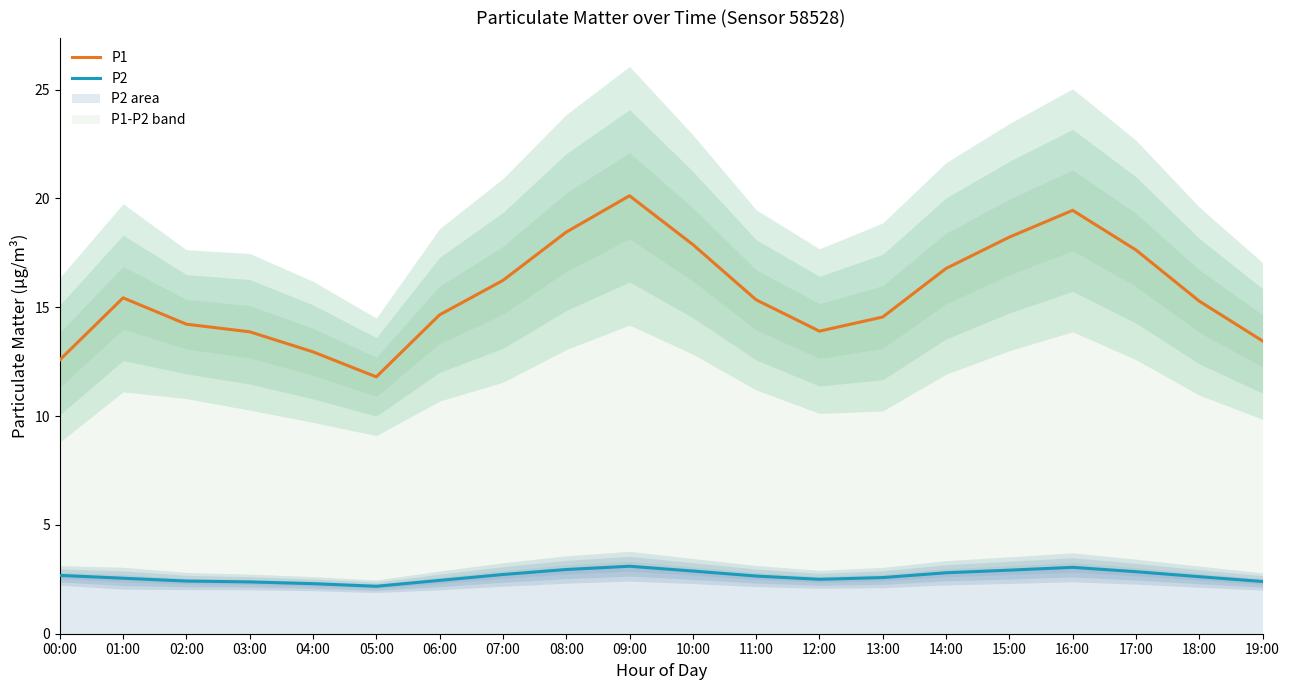

What is the minimum value for P2?

2.2